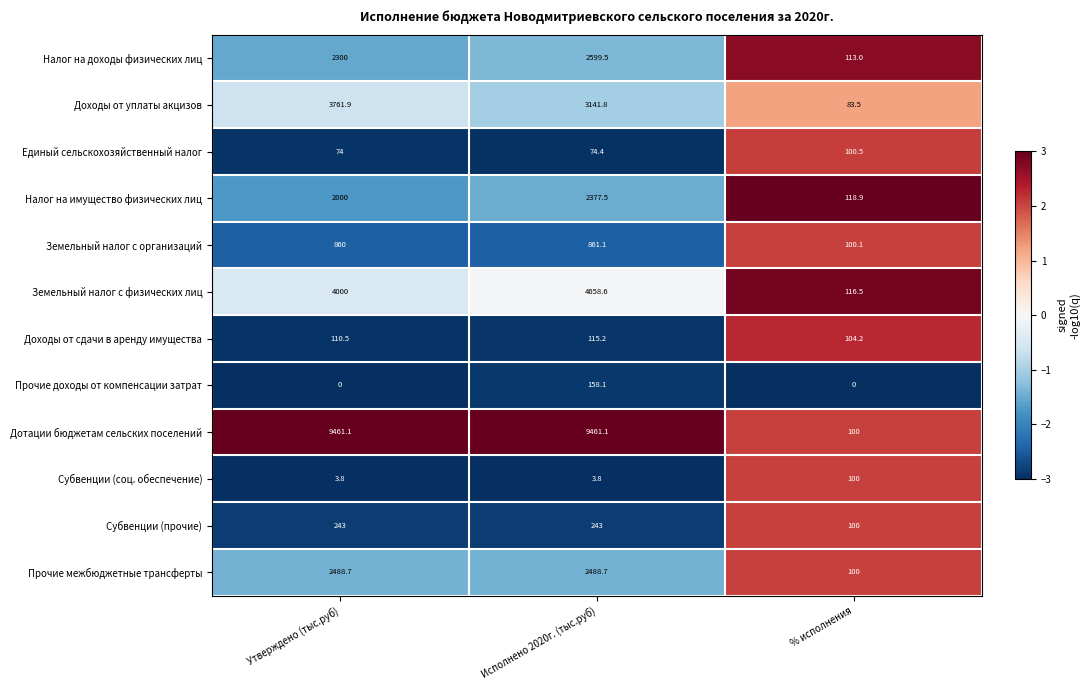

Rank the series by their maximum value, from highest to lowest.

Дотации бюджетам сельских поселений, Земельный налог с физических лиц, Доходы от уплаты акцизов, Налог на доходы физических лиц, Прочие межбюджетные трансферты, Налог на имущество физических лиц, Земельный налог с организаций, Субвенции (прочие), Прочие доходы от компенсации затрат, Доходы от сдачи в аренду имущества, Единый сельскохозяйственный налог, Субвенции (соц. обеспечение)